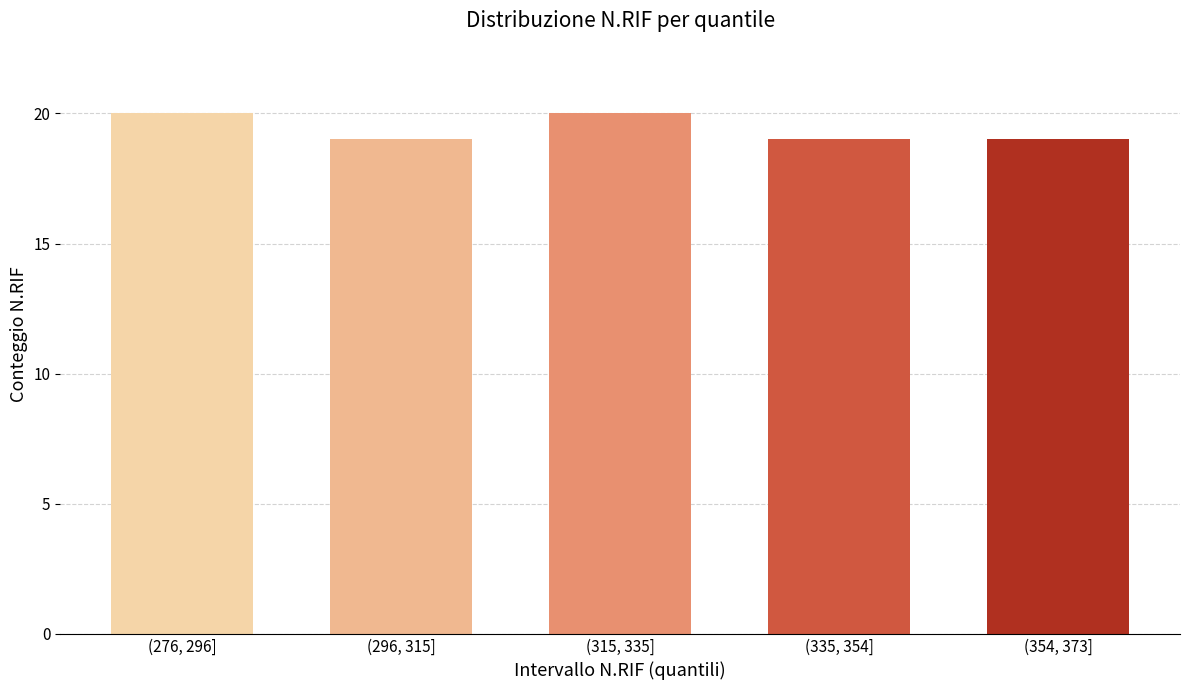

Reading left to right, what are all the values shown in this chart?

(276, 296]=20	(296, 315]=19	(315, 335]=20	(335, 354]=19	(354, 373]=19